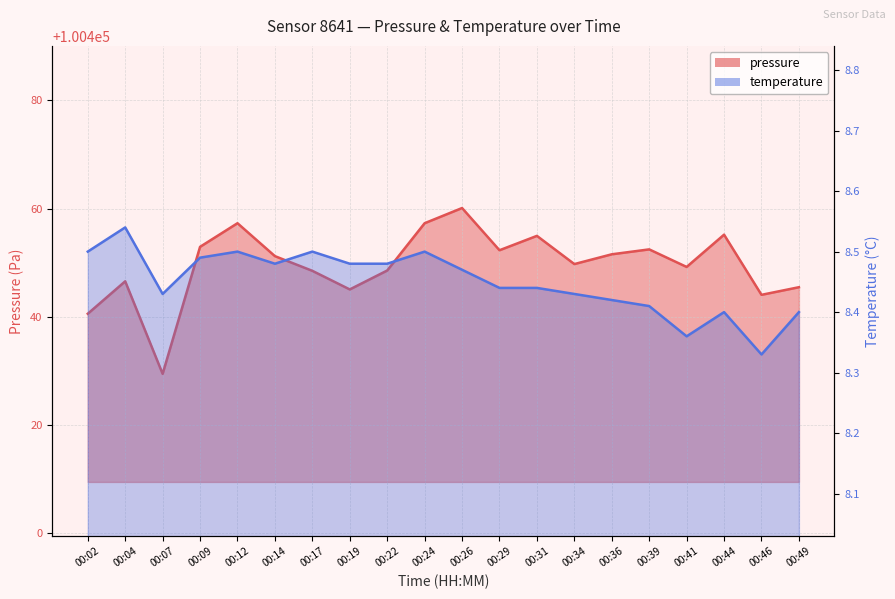

Where is the first local maximum for pressure?

00:04